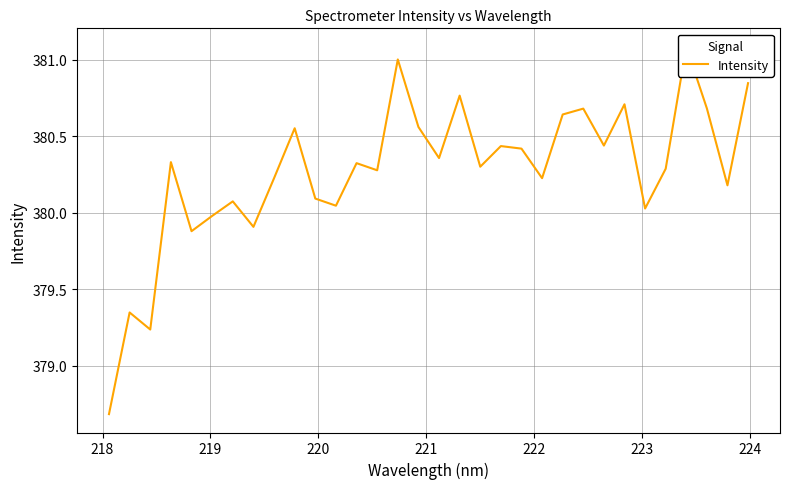

Reading left to right, extract all data points from this chart.

378.7	379.3	379.2	380.3	379.9	380.0	380.1	379.9	380.2	380.6	380.1	380.0	380.3	380.3	381.0	380.6	380.4	380.8	380.3	380.4	380.4	380.2	380.6	380.7	380.4	380.7	380.0	380.3	381.1	380.7	380.2	380.8